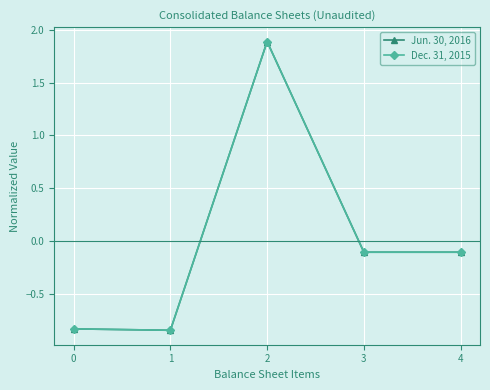

What value does the Jun. 30, 2016 series have at 4?

-0.1